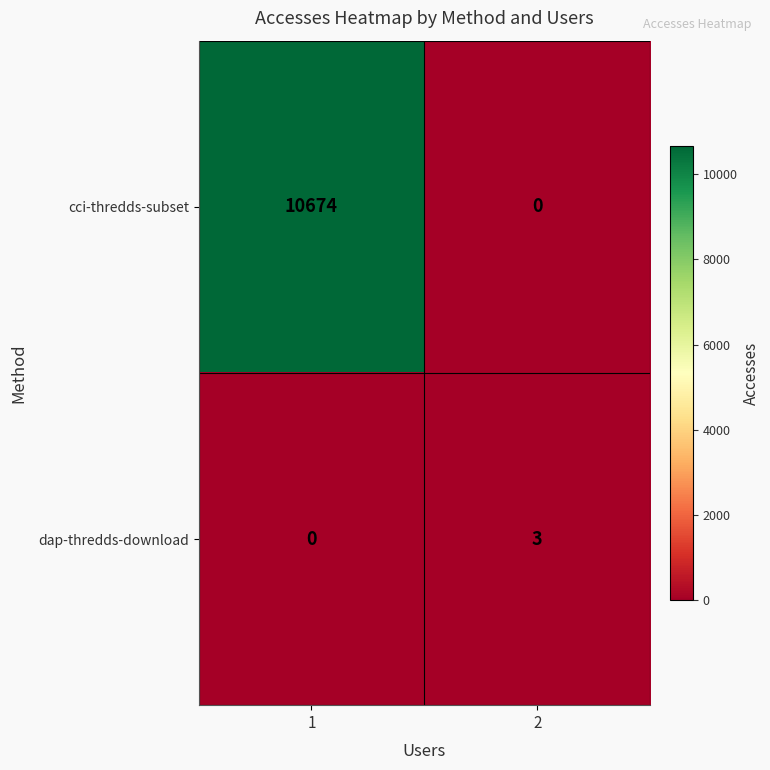

Reading left to right, list all the values displayed in this chart.

cci-thredds-subset: 1=10674	2=0
dap-thredds-download: 1=0	2=3